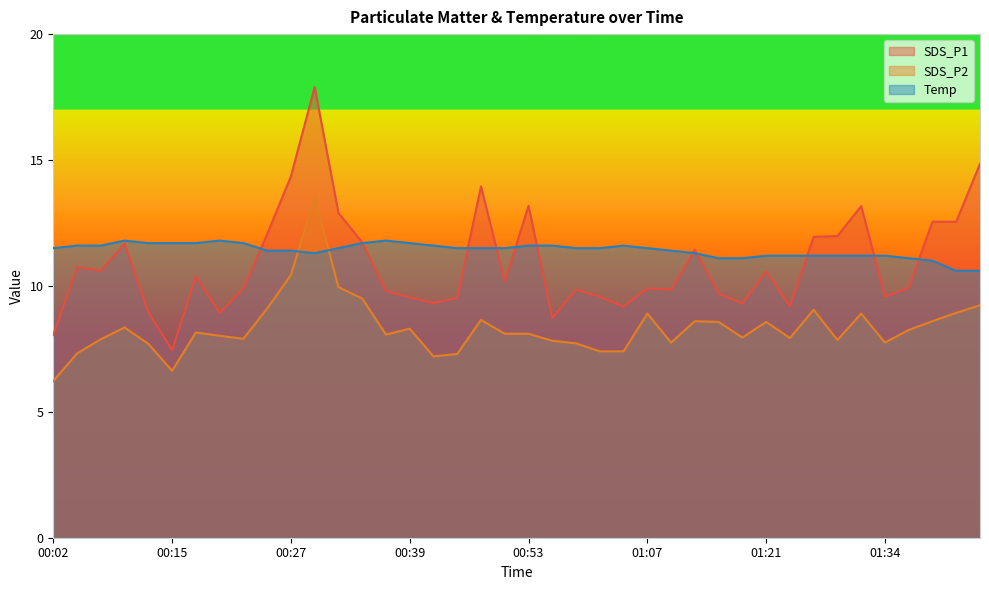

What is the difference between the maximum and minimum values in the SDS_P1 series?

10.4